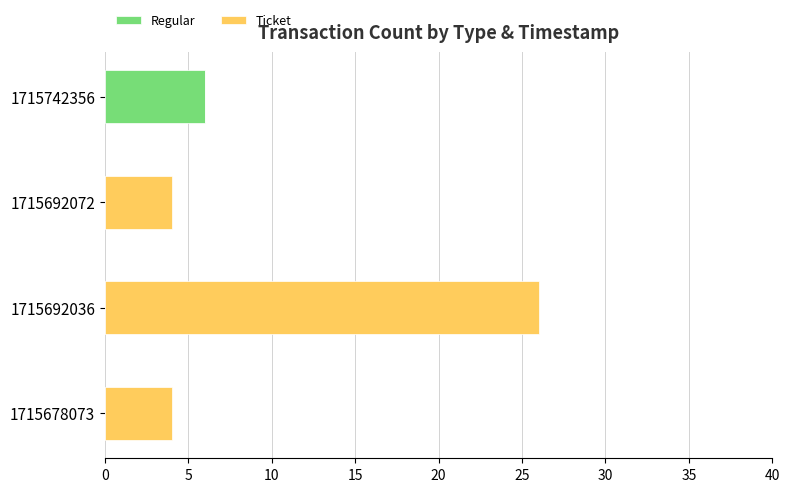

True or false: Regular has a value of 2 at 1715692036.

False